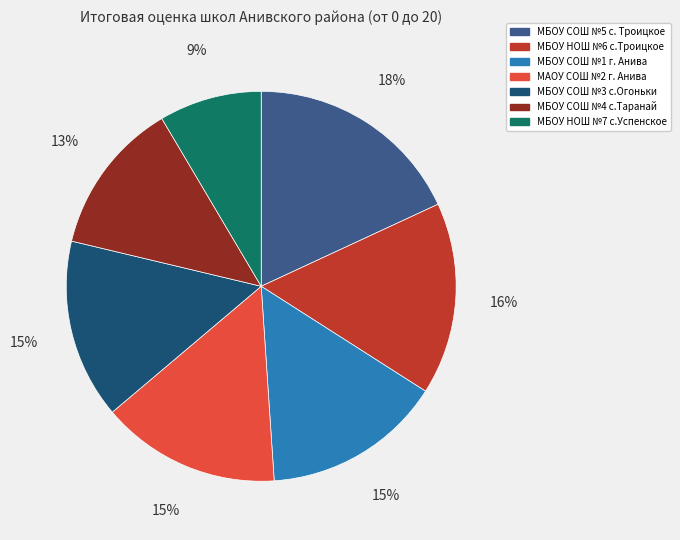

To the nearest percent, what percentage of the pie is МБОУ СОШ №3 с.Огоньки?

15%